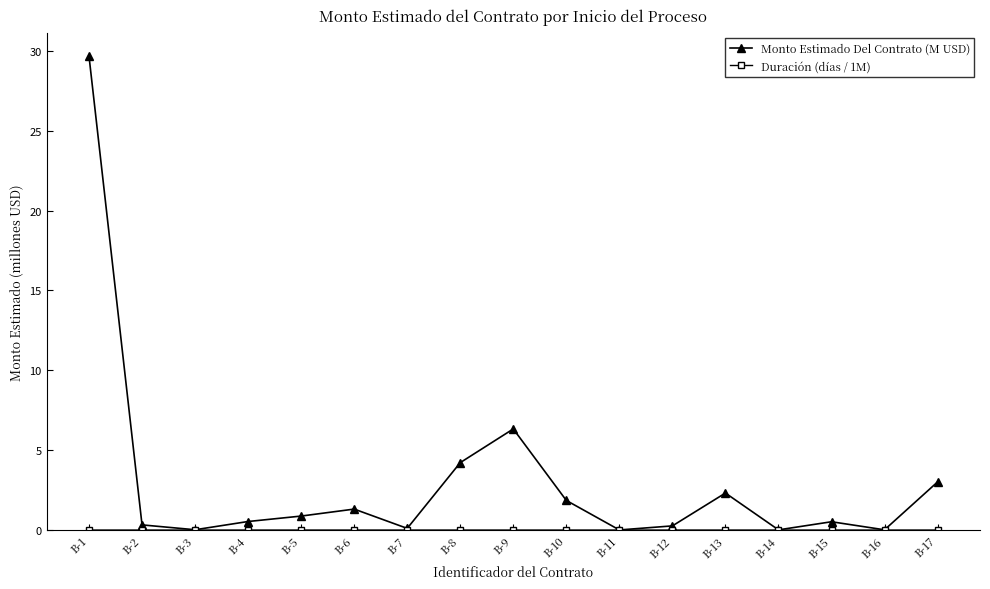

What is the sum of the Monto Estimado Del Contrato (M USD) values at B-2 and B-13?

2.6